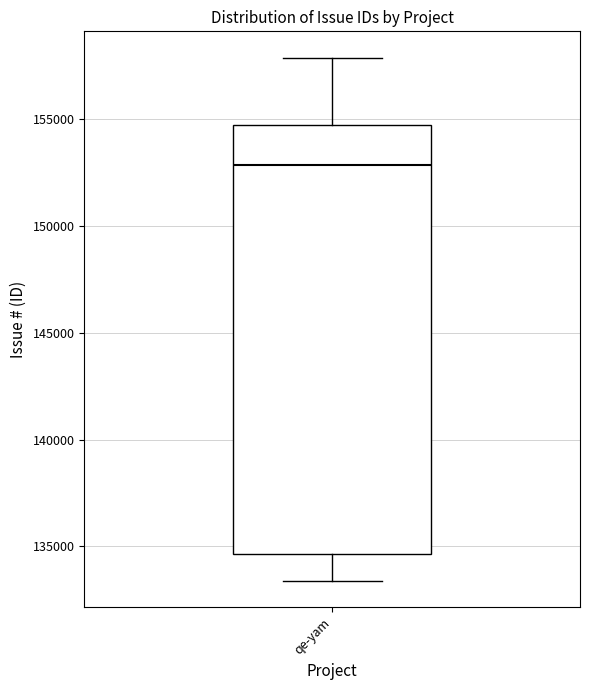

Transcribe this box plot: give where the median line is, the range the box spans, and where the two whiskers end, as read against the y-axis. The values are not printed on the chart, so give them approximately, as read against the axis.

median 153000, box 134500 to 154500, whiskers 133500 to 158000